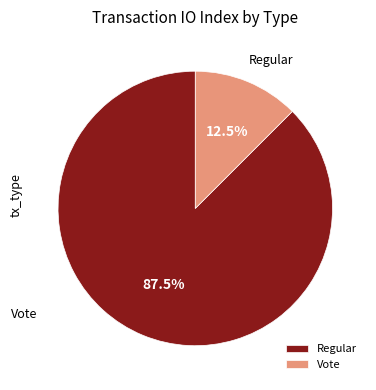

What is the smallest slice in the pie chart?

Vote